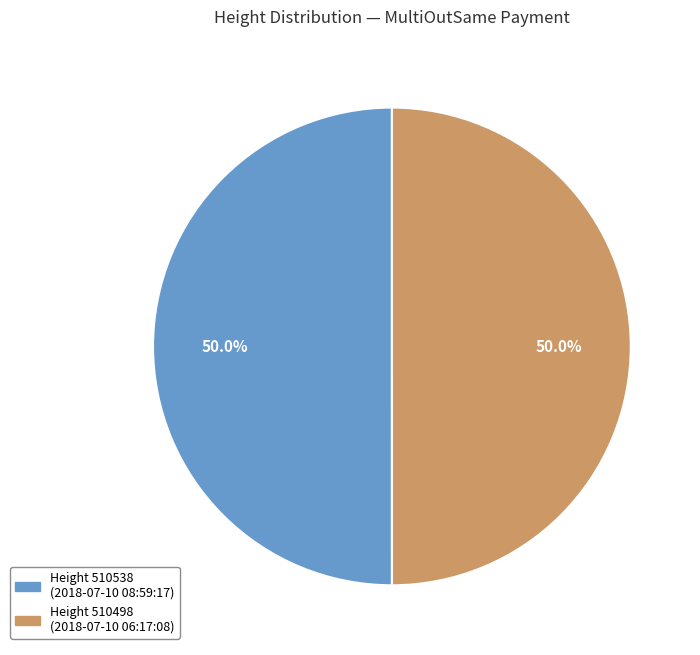

Which slice is the smallest?

510498